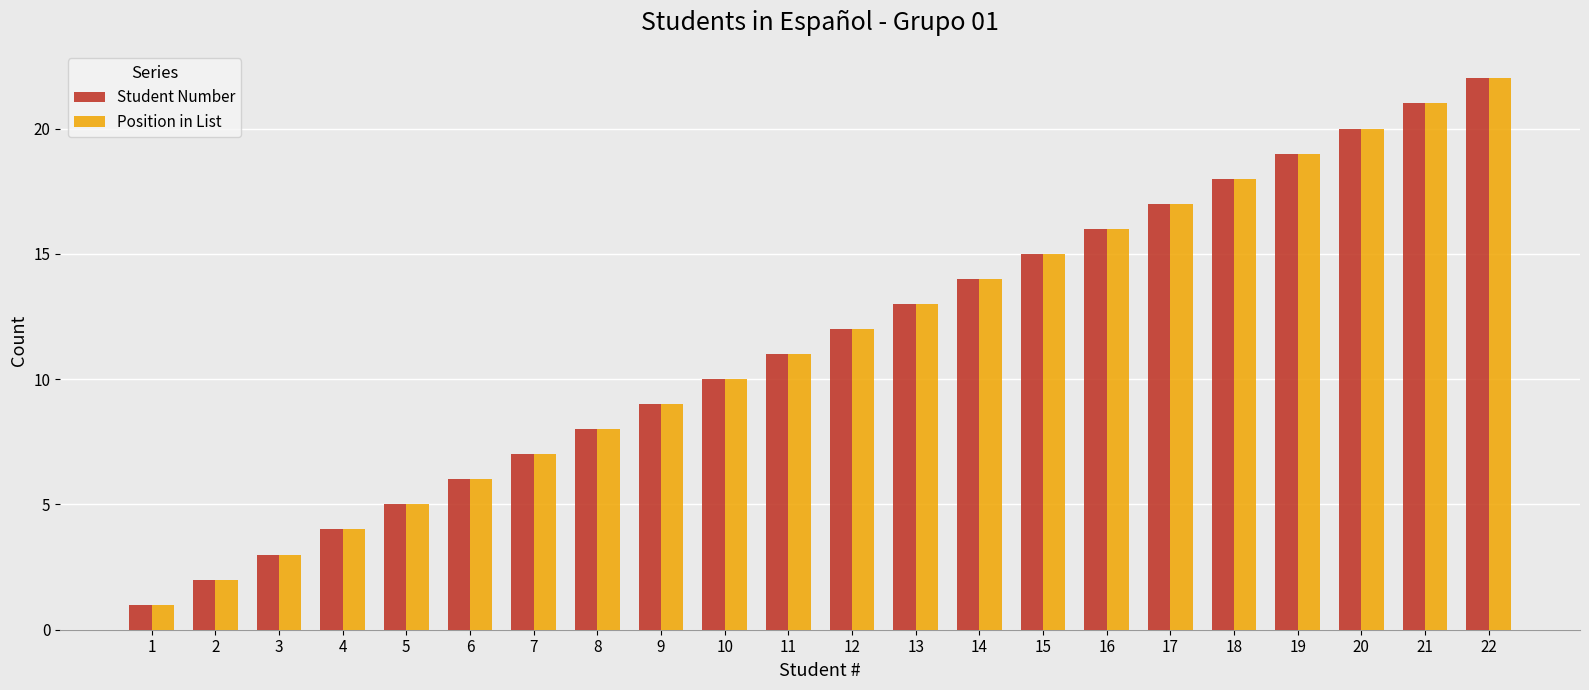

Reading right to left, list all the values displayed in this chart.

Student Number: 22=22	21=21	20=20	19=19	18=18	17=17	16=16	15=15	14=14	13=13	12=12	11=11	10=10	9=9	8=8	7=7	6=6	5=5	4=4	3=3	2=2	1=1
Position in List: 22=22	21=21	20=20	19=19	18=18	17=17	16=16	15=15	14=14	13=13	12=12	11=11	10=10	9=9	8=8	7=7	6=6	5=5	4=4	3=3	2=2	1=1